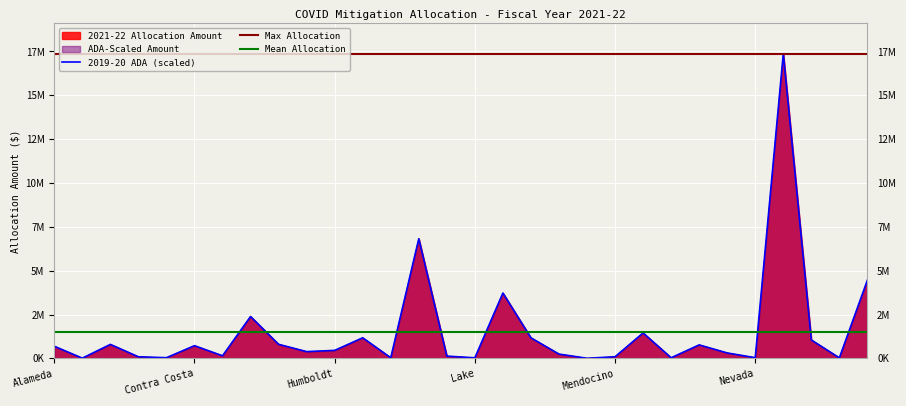

Read the 2019-20 ADA value at Madera.

1170971.7